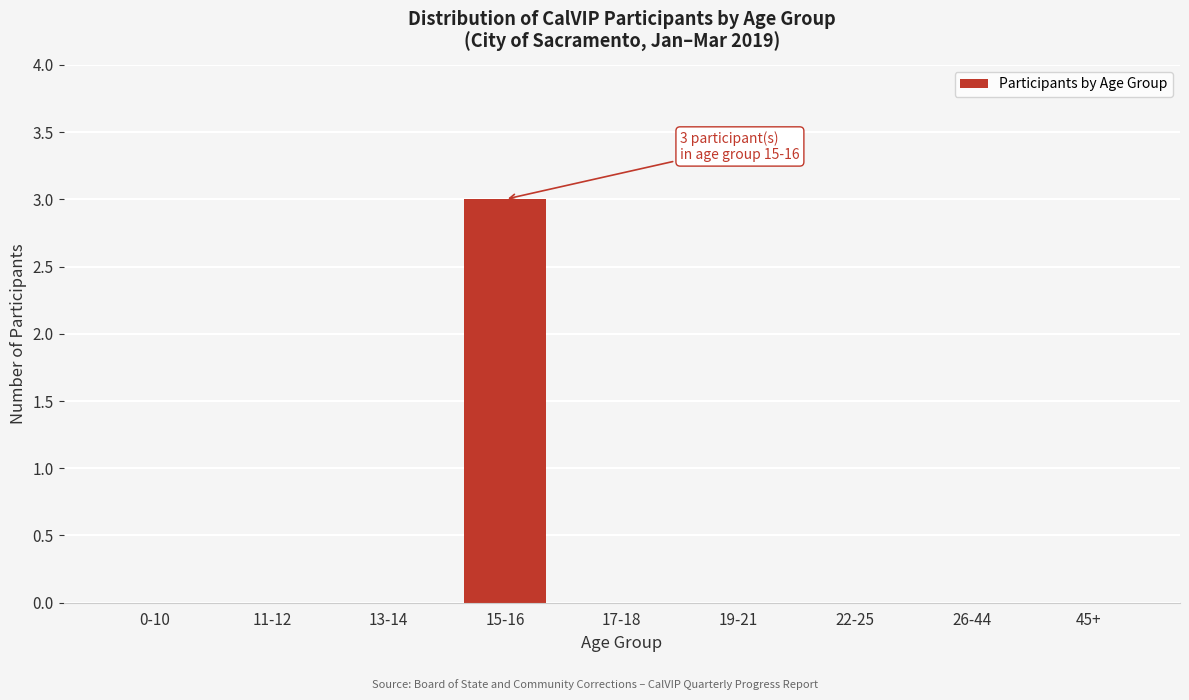

Reading right to left, transcribe all the data shown in this chart.

45+=0	26-44=0	22-25=0	19-21=0	17-18=0	15-16=3	13-14=0	11-12=0	0-10=0